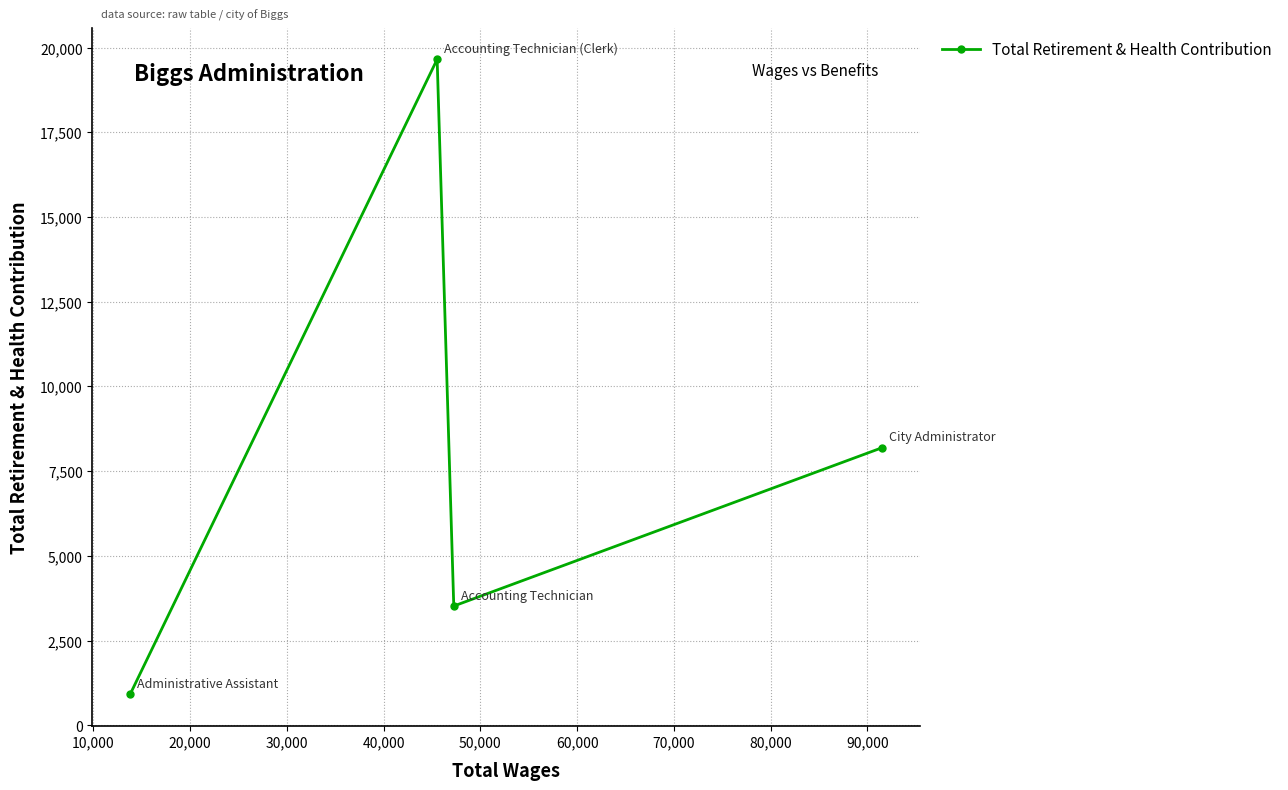

How many lines are shown in the chart?

1